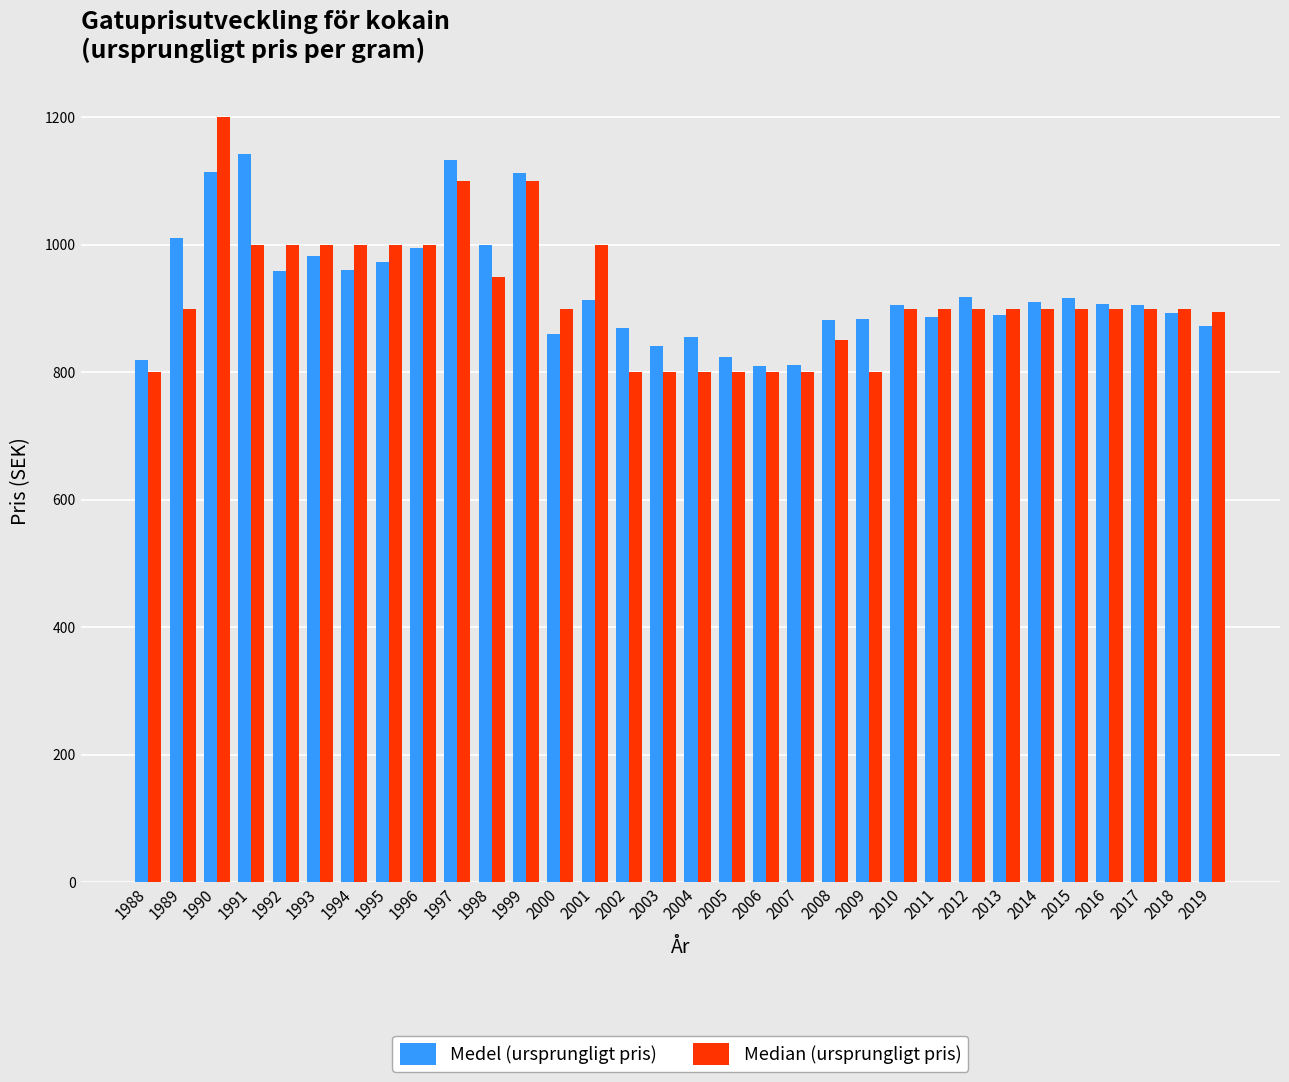

List the series in order of their peak value, highest first.

Median (ursprungligt pris), Medel (ursprungligt pris)